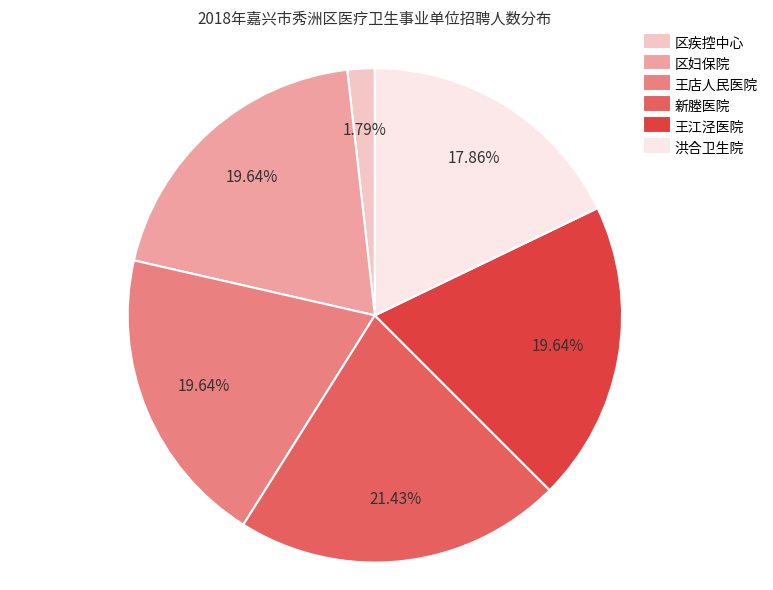

How many segments does this pie chart have?

6